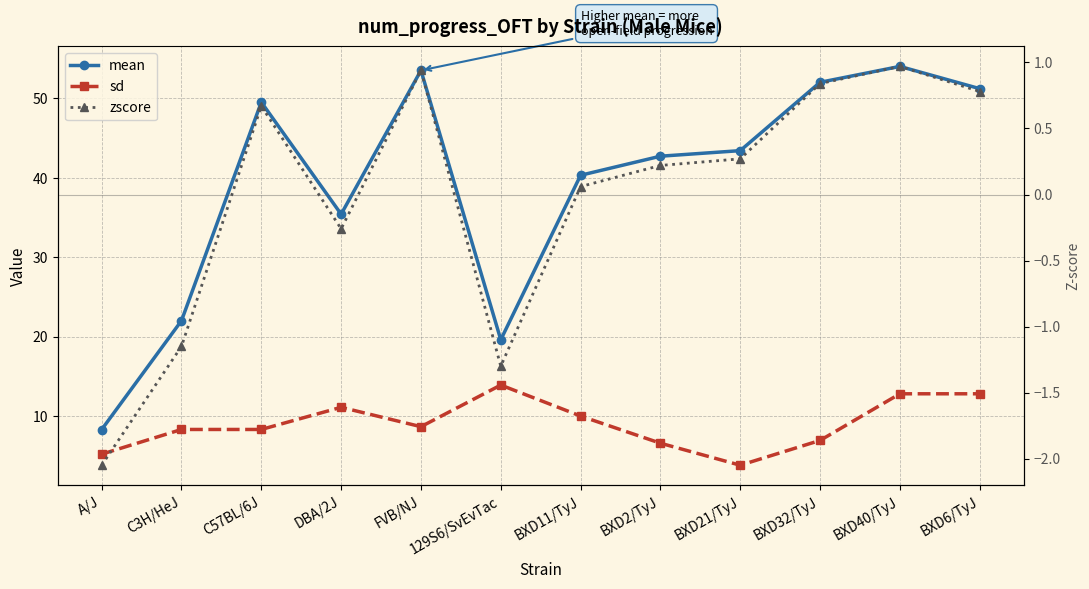

True or false: sd and zscore intersect in this chart.

False